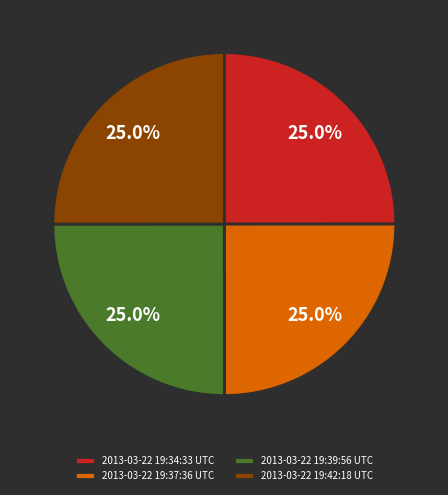

What percentage do 2013-03-22 19:34:33 UTC and 2013-03-22 19:37:36 UTC together represent?

50.0%